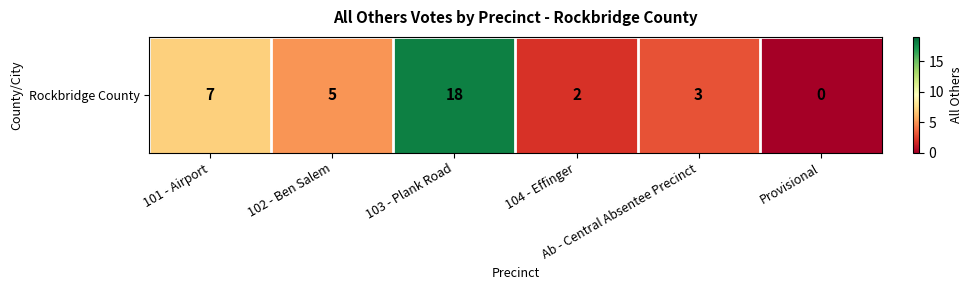

What is the change in value from 101 - Airport to 104 - Effinger?

-5